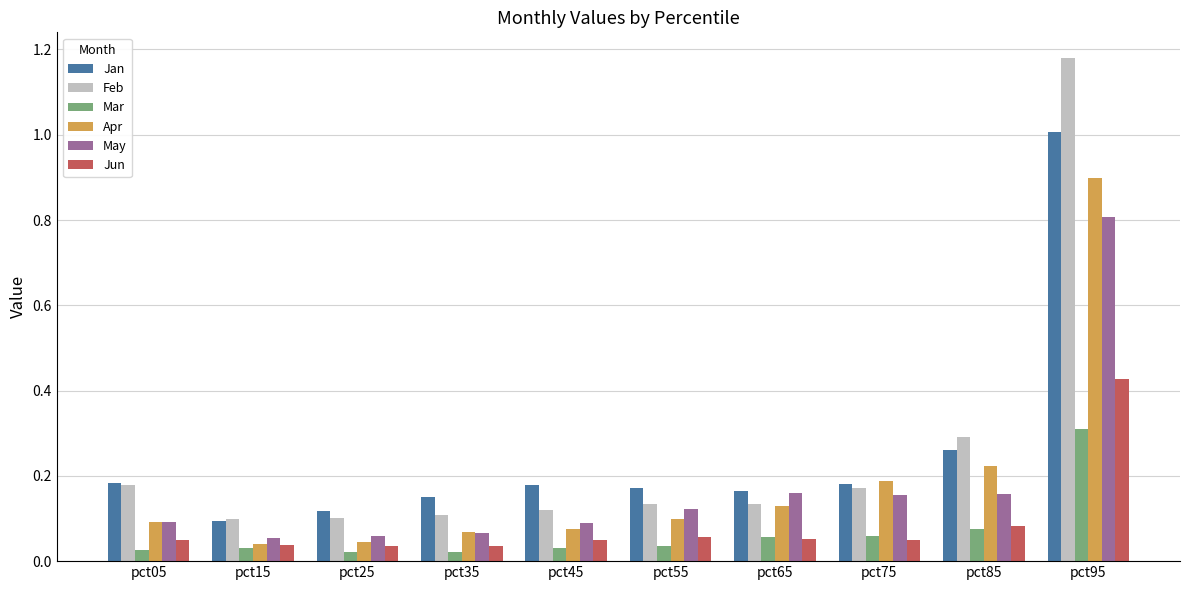

The value of Apr at pct05 is 0.2. True or false?

False